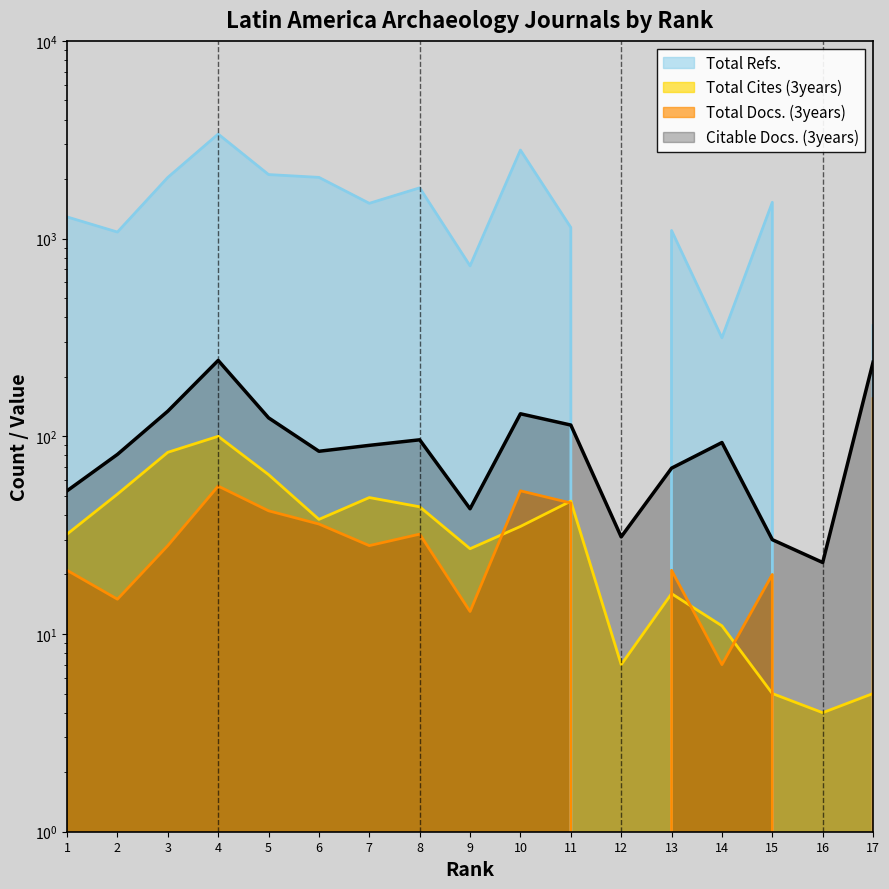

What is the value of the Citable Docs. (3years) point at the 15th from the left?

30